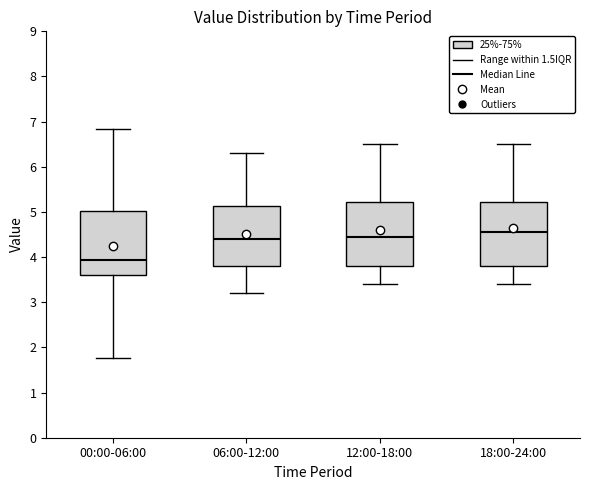

Reading left to right, transcribe this box plot: for each box, give where its median line is, the range the box spans, and where its two whiskers end, as read against the y-axis. The values are not printed on the chart, so give them approximately, as read against the axis.

00:00-06:00: median 3.9, box 3.6 to 5.0, whiskers 1.8 to 6.8
06:00-12:00: median 4.4, box 3.8 to 5.1, whiskers 3.2 to 6.3
12:00-18:00: median 4.5, box 3.8 to 5.2, whiskers 3.4 to 6.5
18:00-24:00: median 4.6, box 3.8 to 5.2, whiskers 3.4 to 6.5